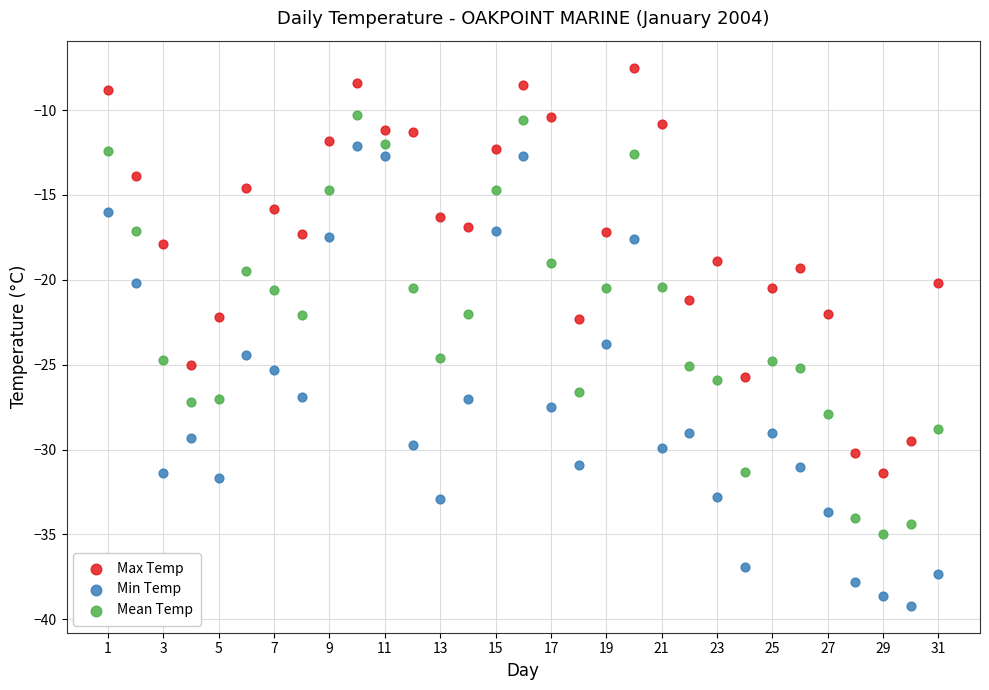

Which series contains the highest Y value?

Max Temp